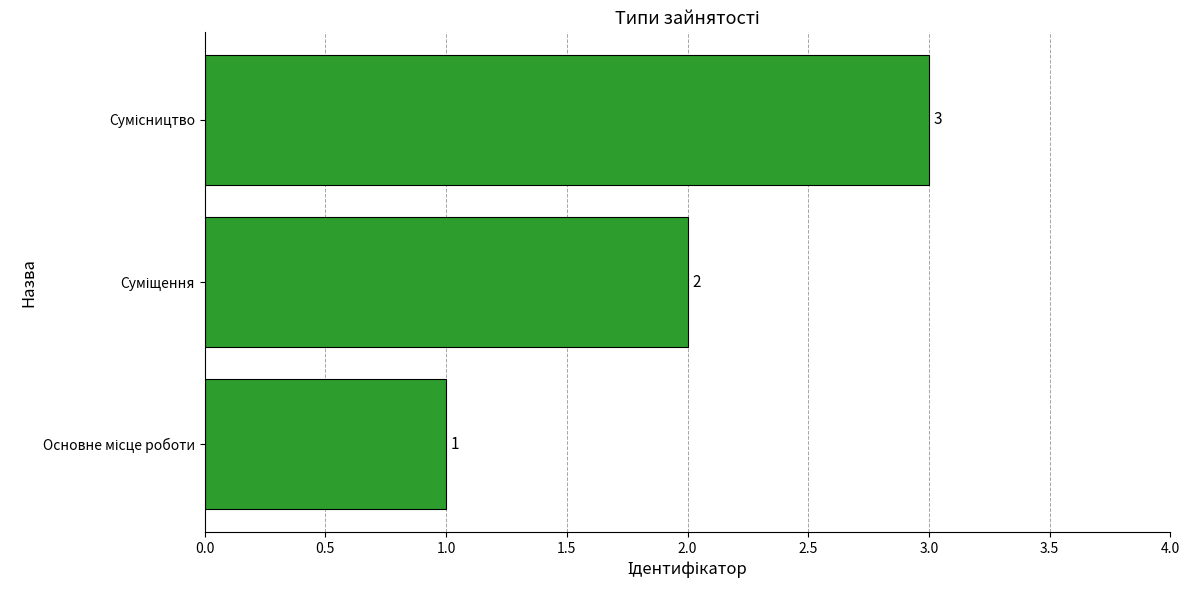

Count the values in the range 1 to 3.

3